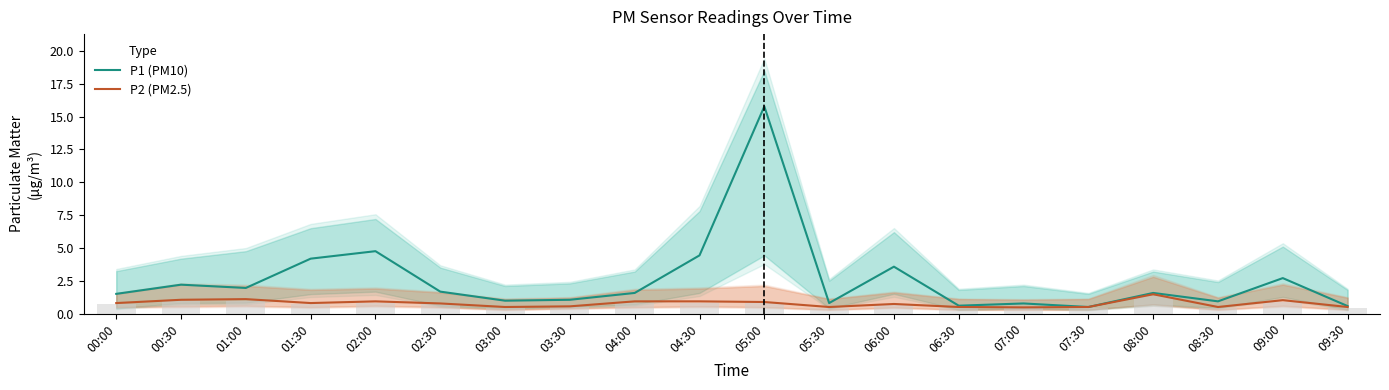

True or false: P2 (PM2.5) has a value of 0.5 at 06:30.

True